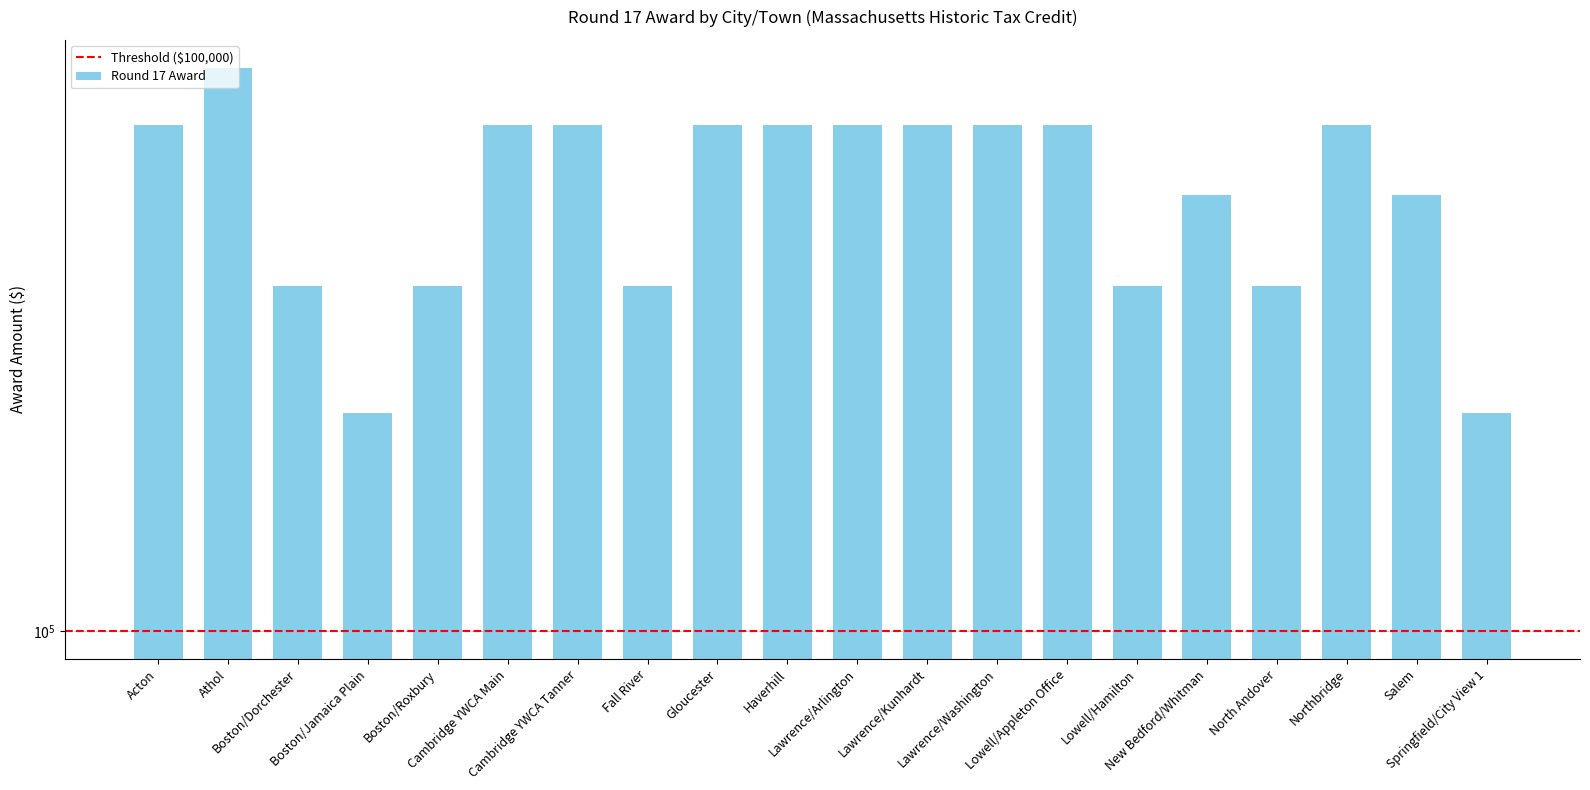

What is the sum of all values?

8300000